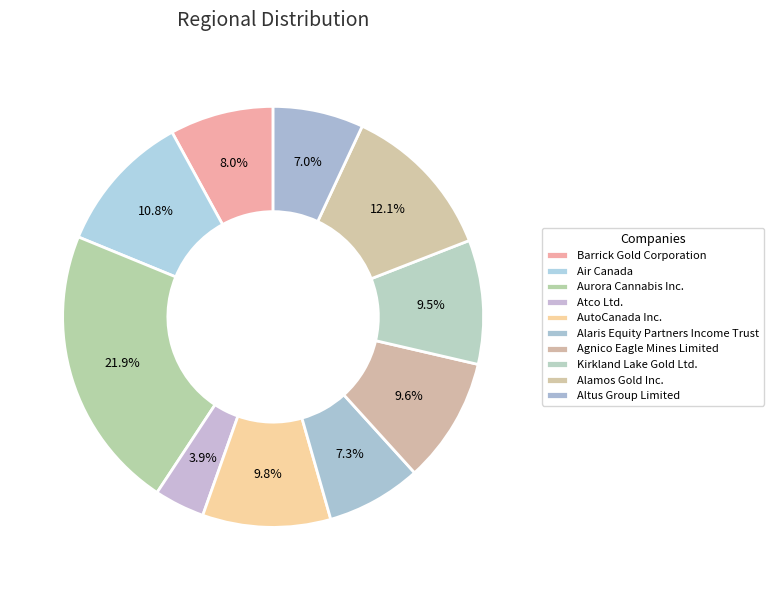

Count the number of slices in the pie.

10